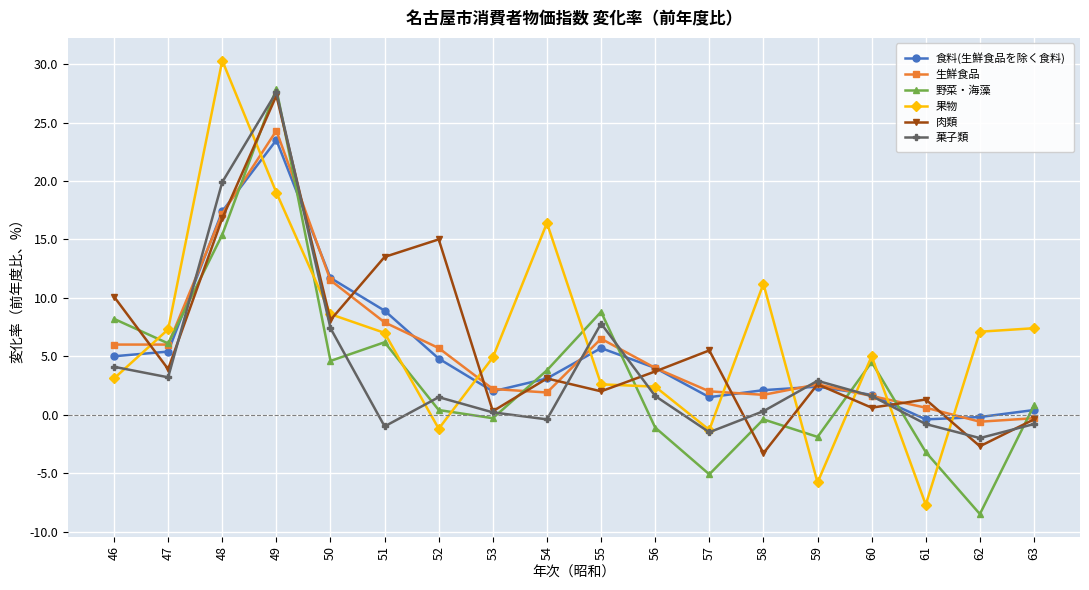

What is the difference between the highest and lowest values at 56?

5.1